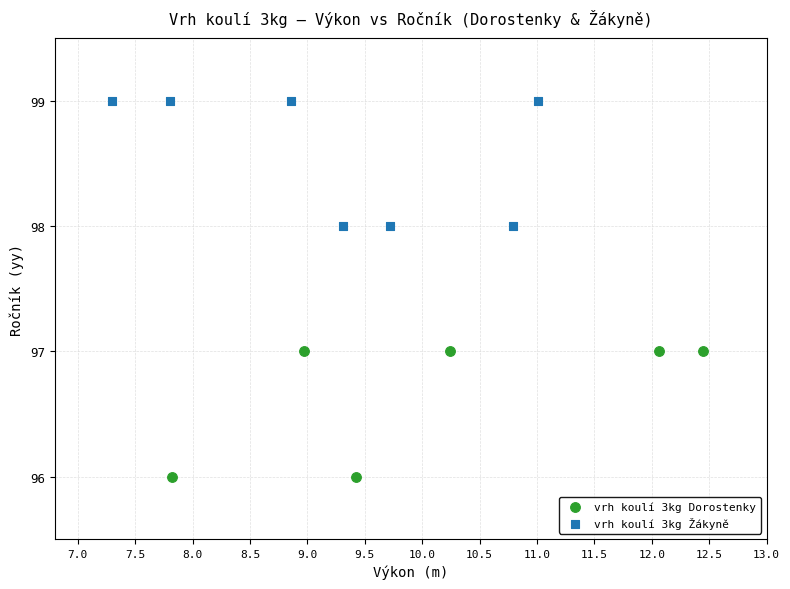

Which series reaches the minimum Y coordinate?

vrh koulí 3kg Dorostenky